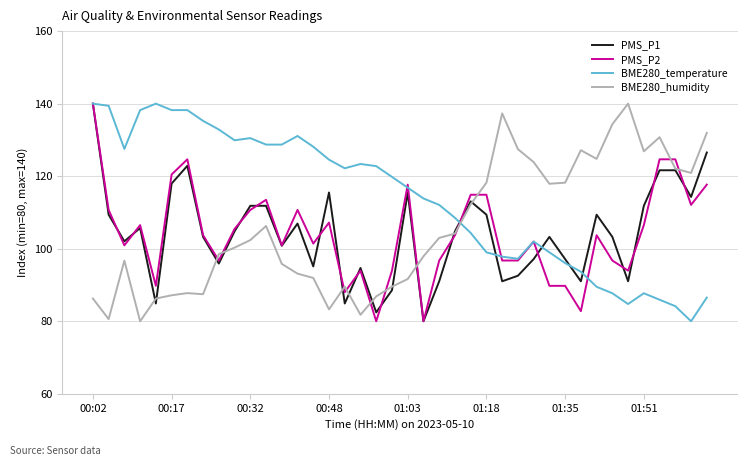

Which series has the largest total across all categories?

BME280_temperature